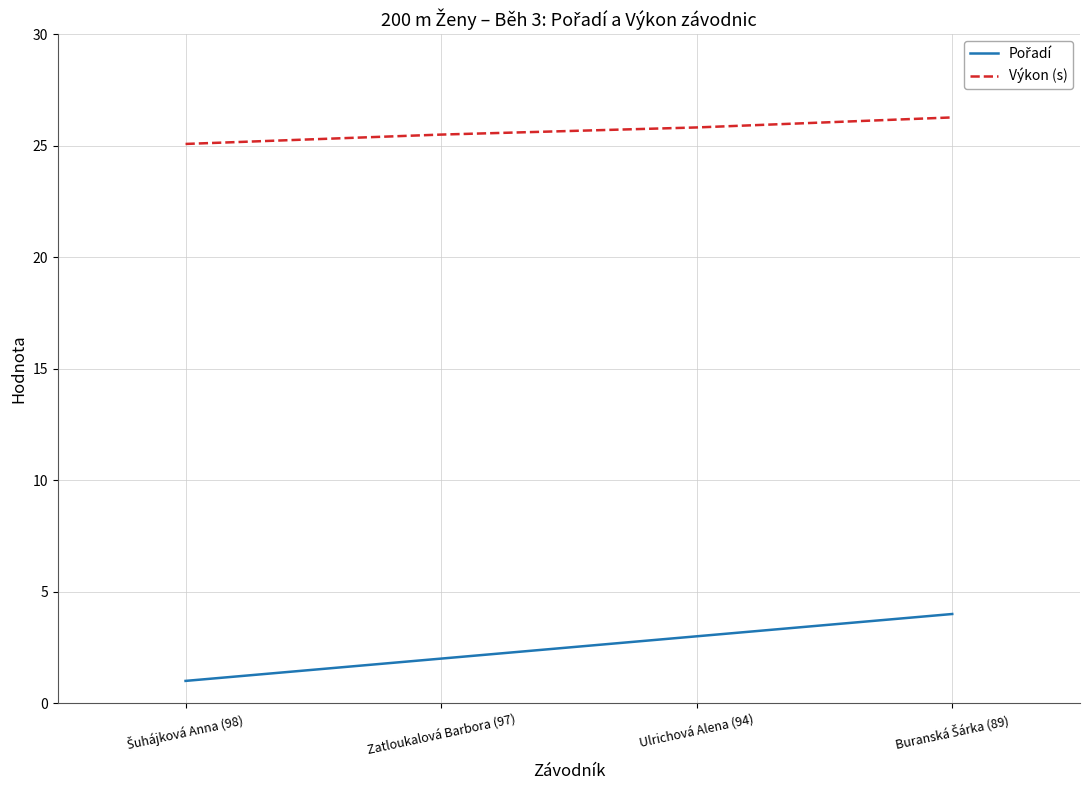

What is the smallest value displayed?

1.0